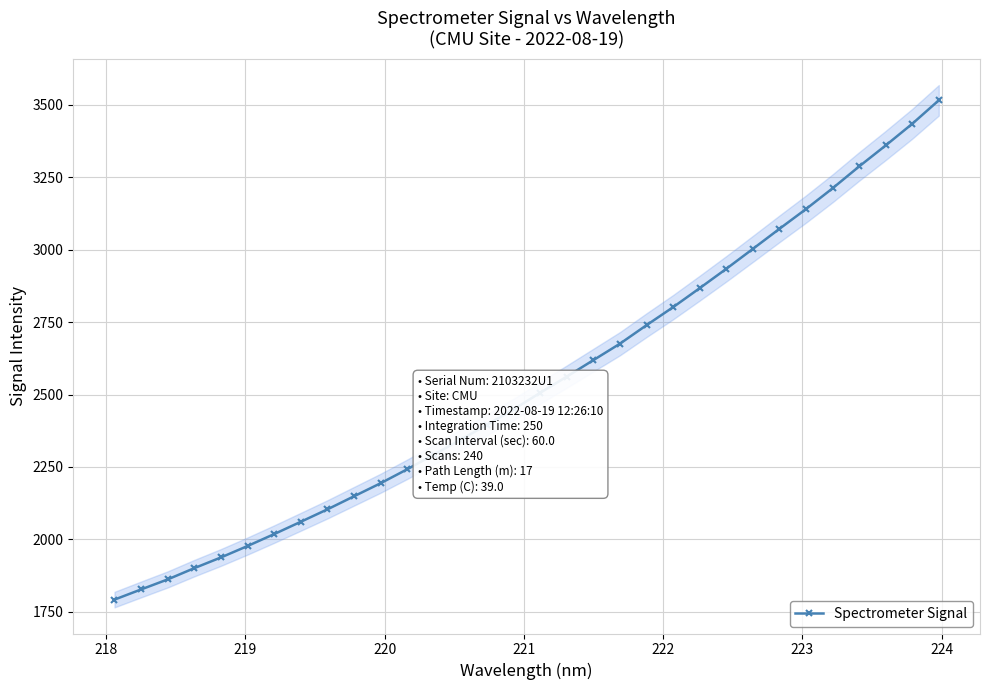

Does the chart display data point markers on the line(s)?

Yes